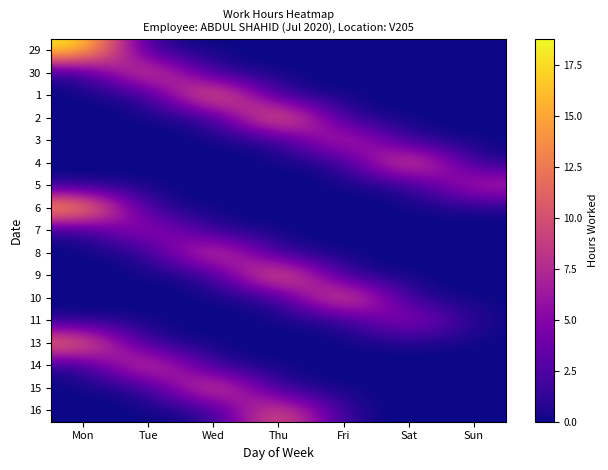

At how many categories does at least one series exceed 6?

7